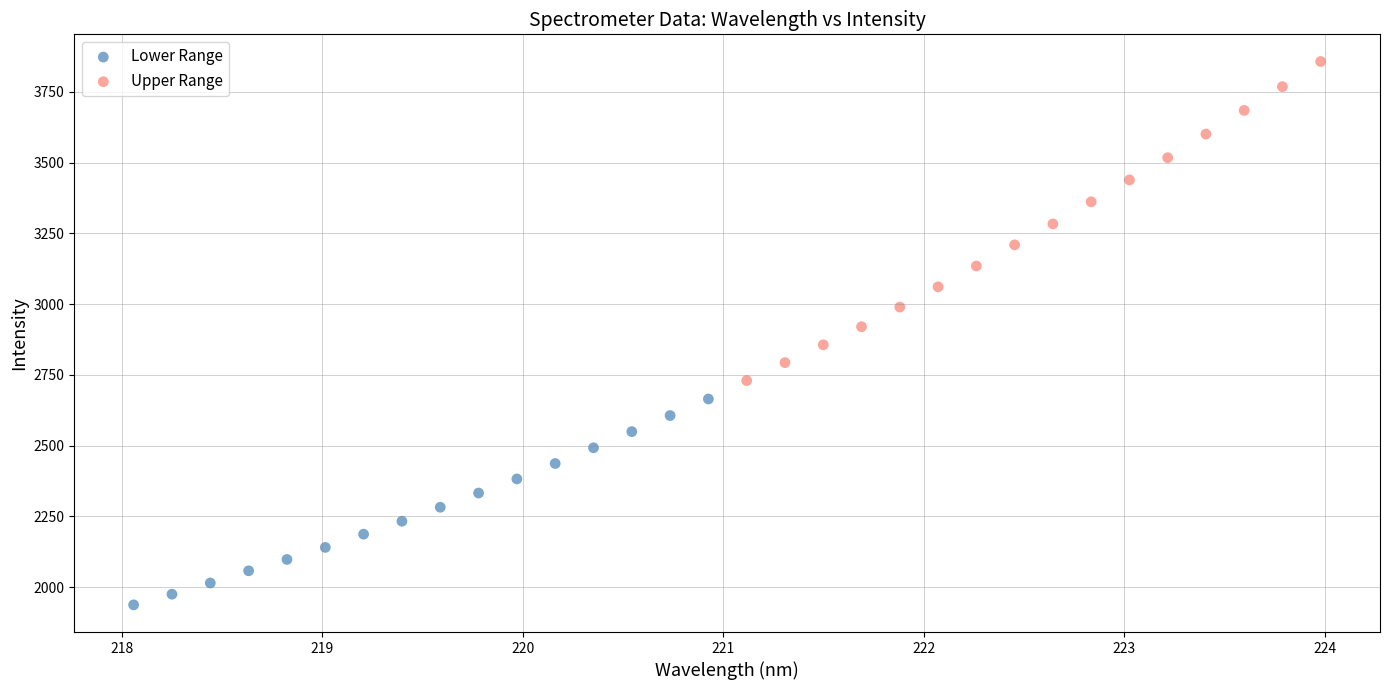

Which series reaches the minimum Y coordinate?

Lower Range